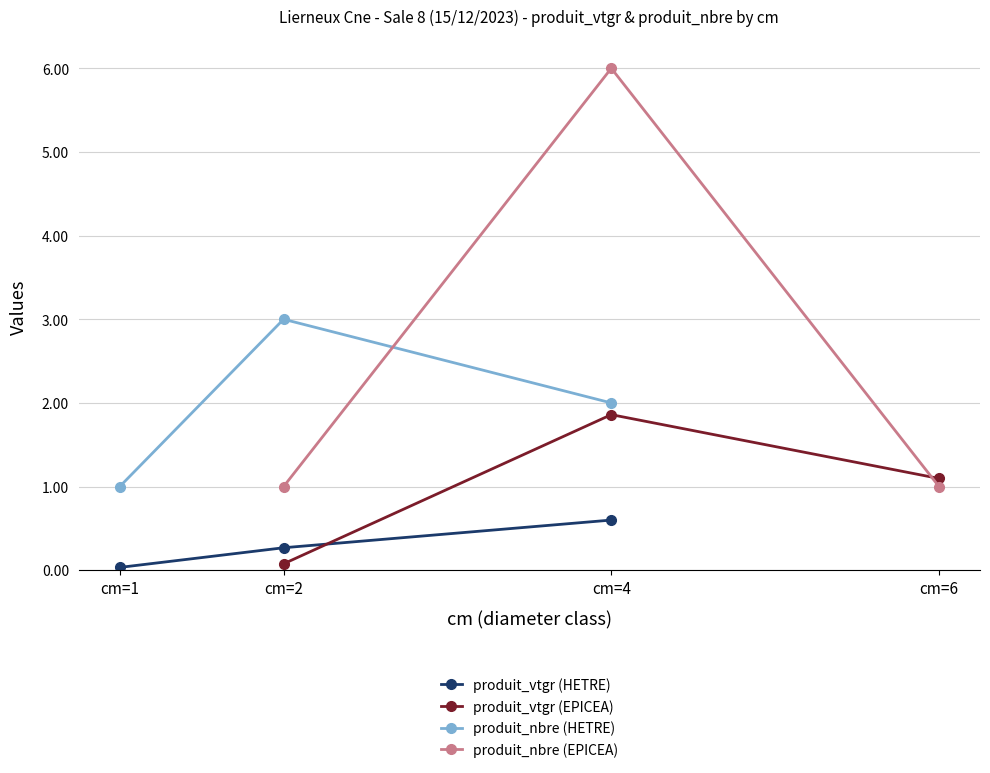

Rank the series by their maximum value, from highest to lowest.

produit_nbre (EPICEA), produit_nbre (HETRE), produit_vtgr (EPICEA), produit_vtgr (HETRE)